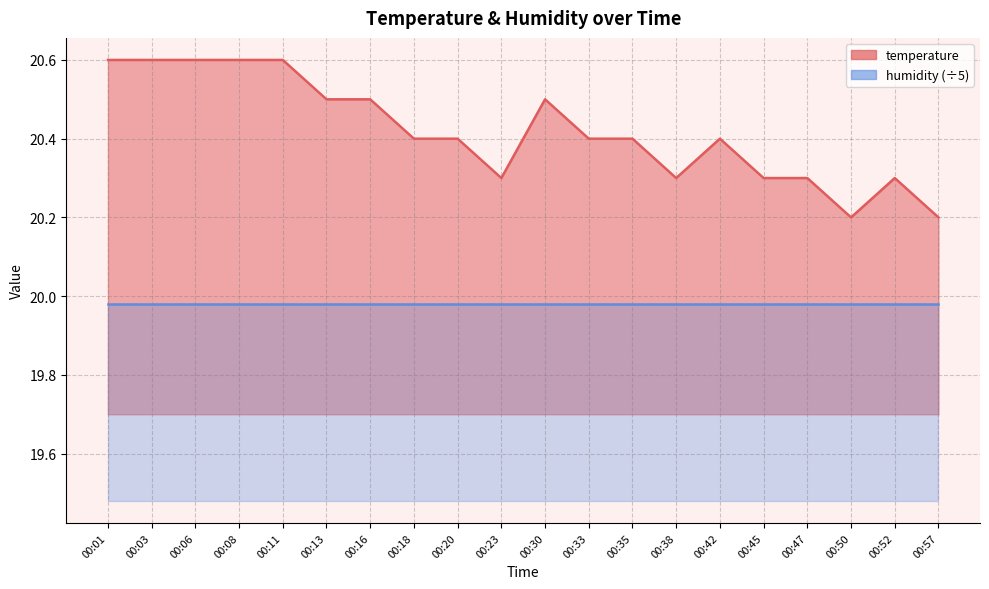

Where is the data nearest to the value 20?

00:50